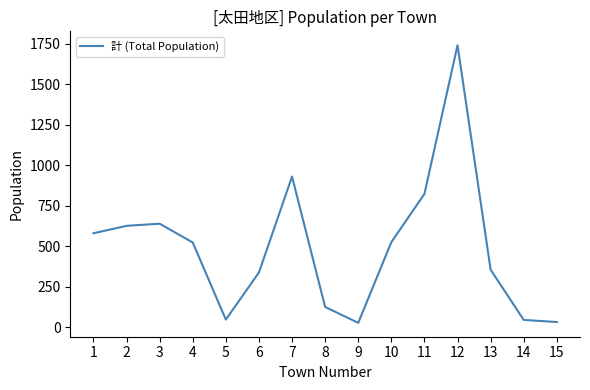

What is the difference between the second highest and minimum values?

903